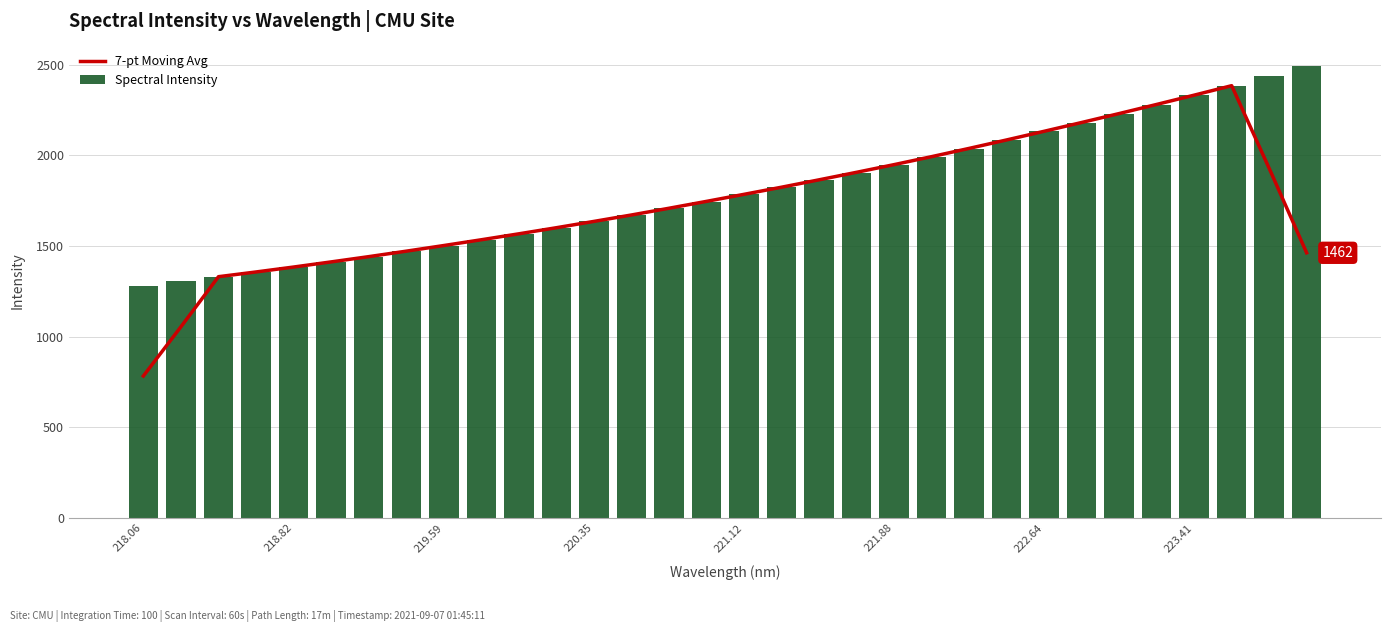

Reading left to right, extract all data points from this chart.

7-pt Moving Avg: 782.8	1054.1	1330.7	1356.8	1383.9	1412.3	1441.3	1471.5	1502.6	1534.5	1567.3	1600.9	1635.7	1671.2	1708.3	1746.3	1785.1	1824.4	1865.2	1906.6	1949.0	1993.0	2038.6	2085.2	2132.9	2181.4	2230.7	2281.0	2332.2	2384.4	1928.6	1462.4
Spectral Intensity: 1280.4	1304.2	1329.4	1356.7	1382.6	1410.9	1440.1	1471.2	1501.5	1533.8	1566.5	1599.3	1635.2	1669.8	1707.8	1743.9	1784.8	1825.1	1864.1	1904.3	1947.8	1992.0	2036.9	2084.1	2132.1	2180.9	2230.6	2279.4	2330.7	2383.6	2436.9	2491.6